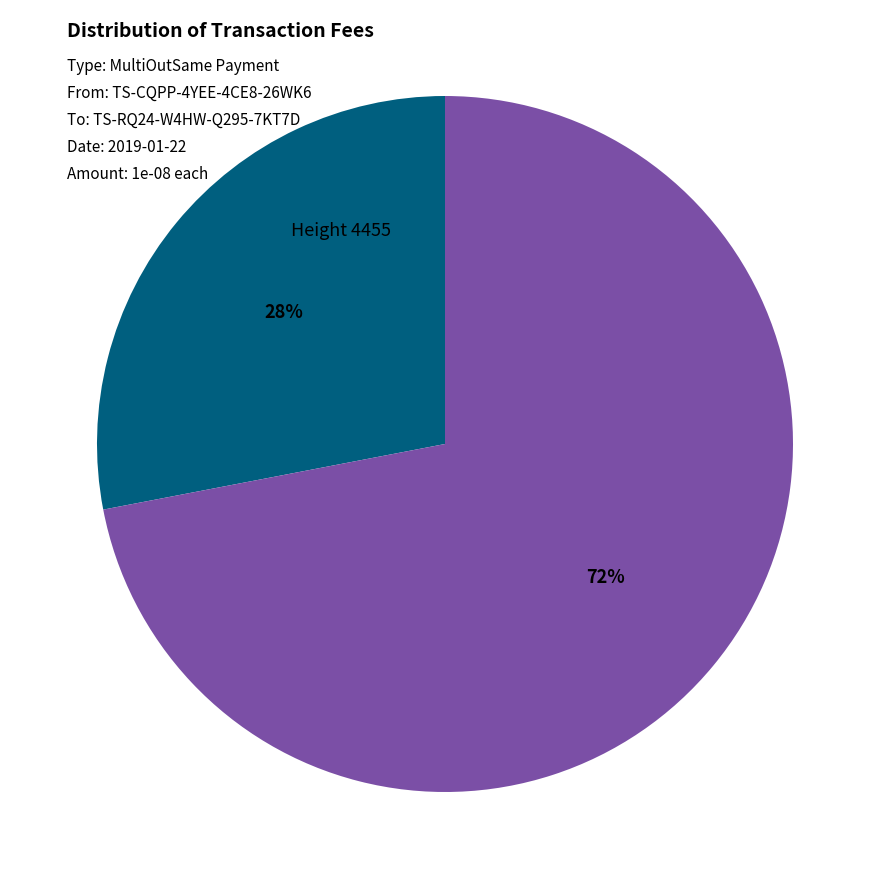

Which category accounts for the majority?

Height 4450